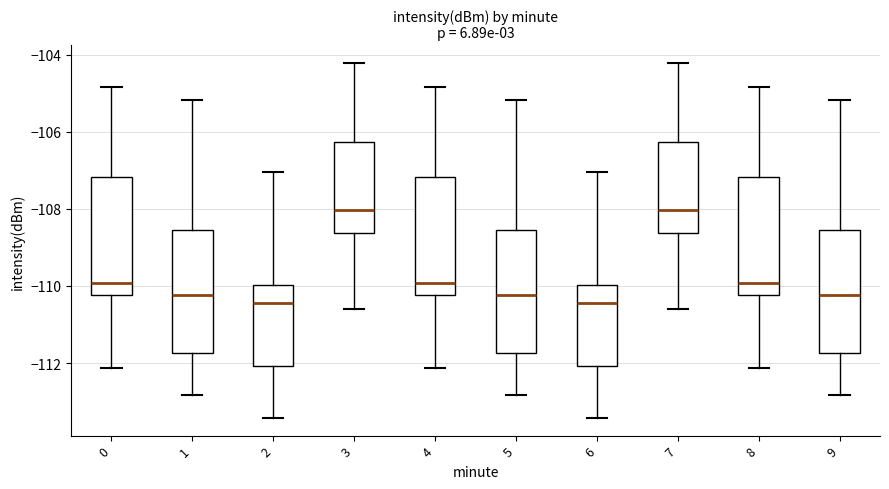

Reading left to right, read every box against the y-axis: the position of its median line, the range the box covers, and the ends of its whiskers. The values are not printed on the chart, so give them approximately, as read against the axis.

0: median -110.0, box -110.2 to -107.2, whiskers -112.2 to -104.8
1: median -110.2, box -111.8 to -108.6, whiskers -112.8 to -105.2
2: median -110.4, box -112.0 to -110.0, whiskers -113.4 to -107.0
3: median -108.0, box -108.6 to -106.2, whiskers -110.6 to -104.2
4: median -110.0, box -110.2 to -107.2, whiskers -112.2 to -104.8
5: median -110.2, box -111.8 to -108.6, whiskers -112.8 to -105.2
6: median -110.4, box -112.0 to -110.0, whiskers -113.4 to -107.0
7: median -108.0, box -108.6 to -106.2, whiskers -110.6 to -104.2
8: median -110.0, box -110.2 to -107.2, whiskers -112.2 to -104.8
9: median -110.2, box -111.8 to -108.6, whiskers -112.8 to -105.2